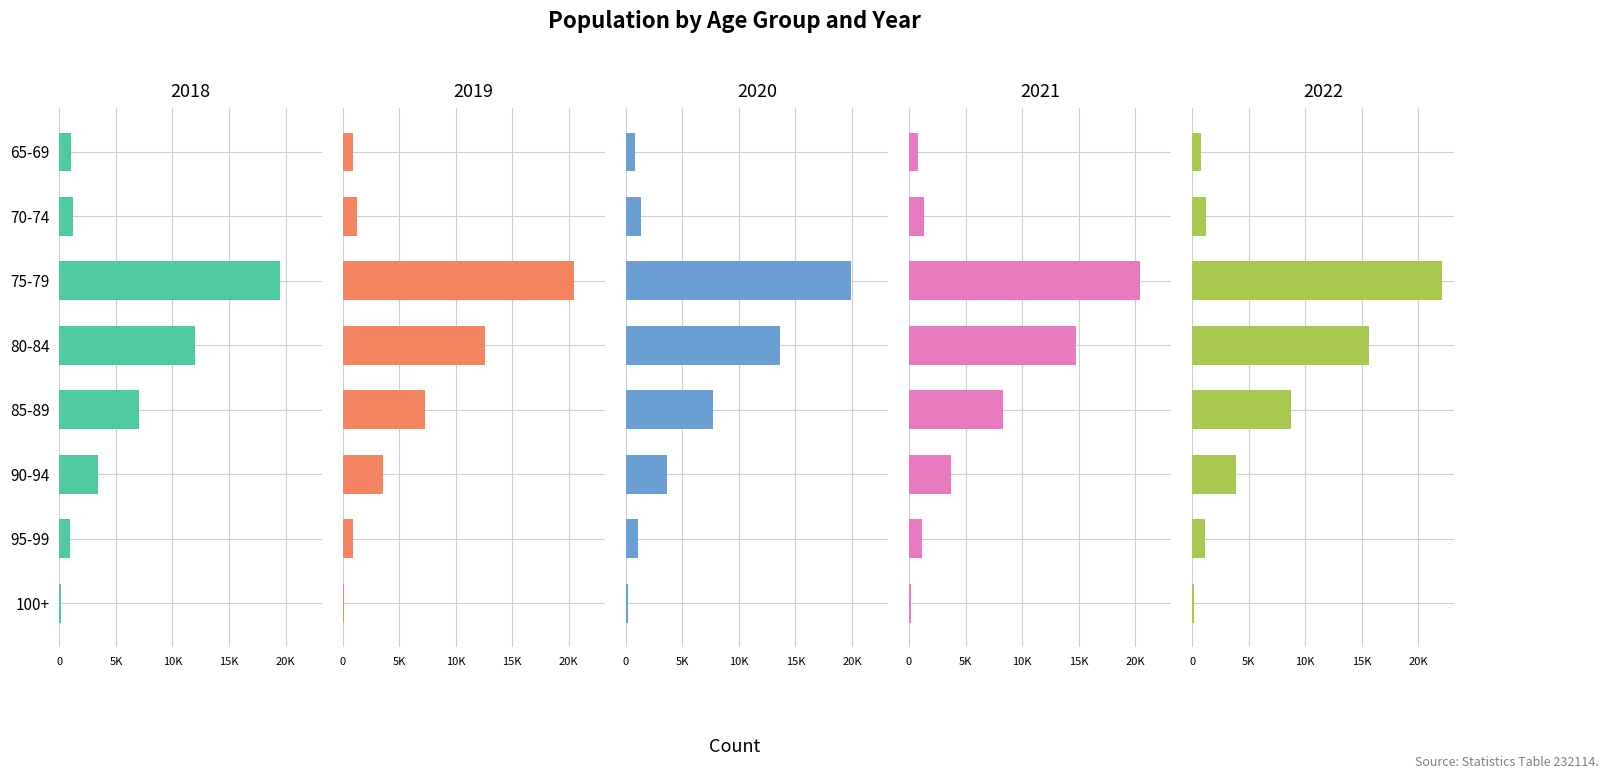

Which series has the largest total across all categories?

2022